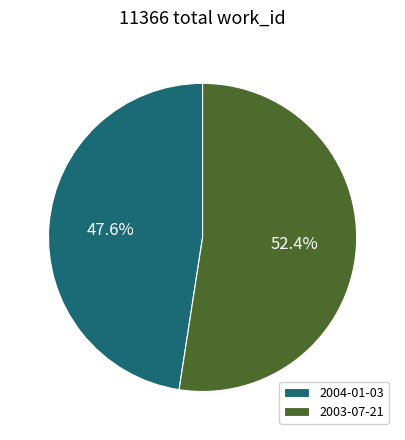

Which slice is the largest?

2003-07-21